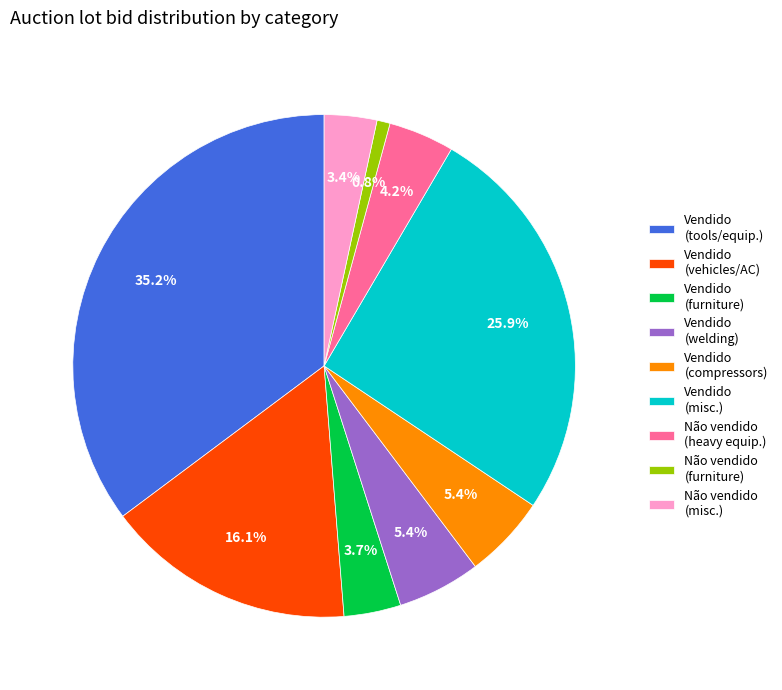

To the nearest percent, what is the average slice percentage?

11%